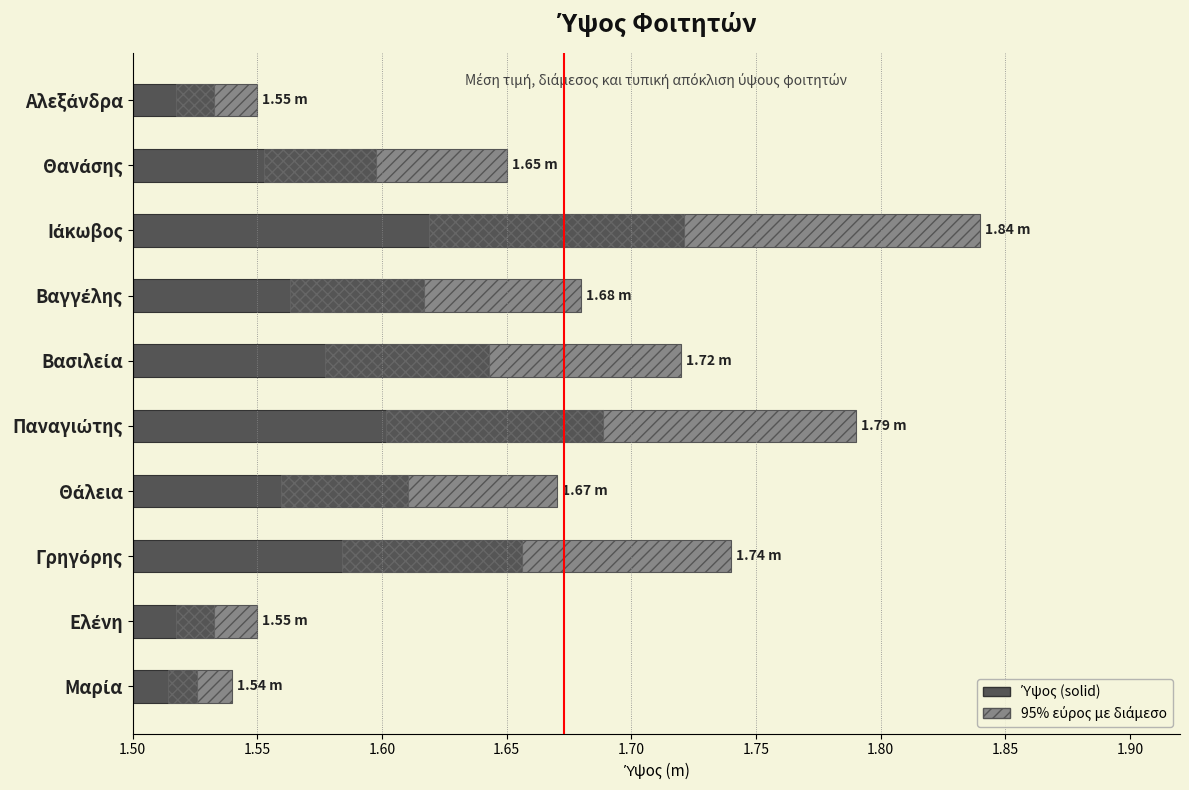

How many data points does each series have?

10